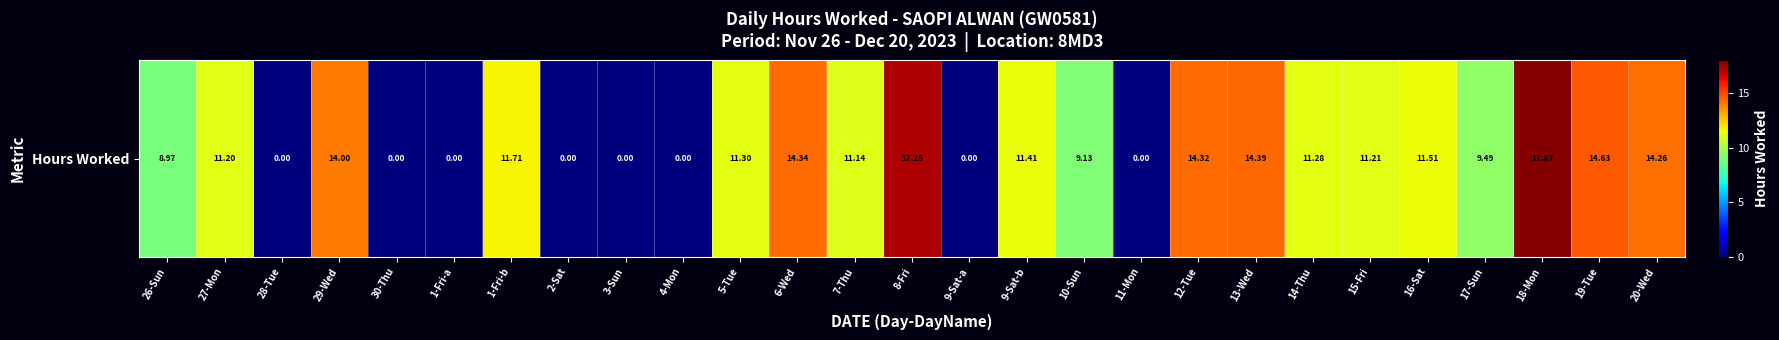

Between 10-Sun and 28-Tue, which is larger?

10-Sun